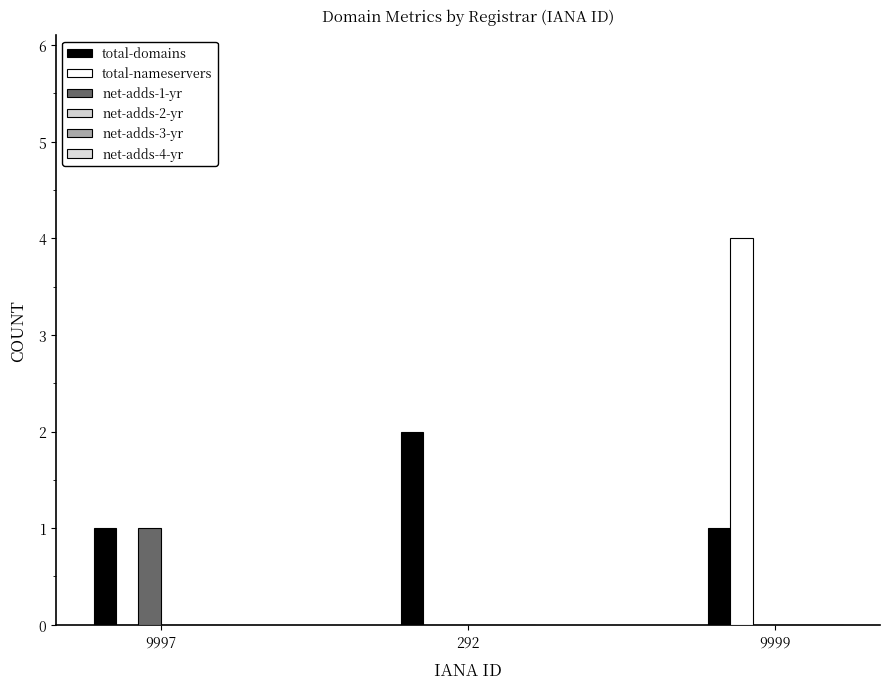

At 292, list the series in order from smallest to largest.

total-nameservers, net-adds-1-yr, net-adds-2-yr, net-adds-3-yr, net-adds-4-yr, total-domains